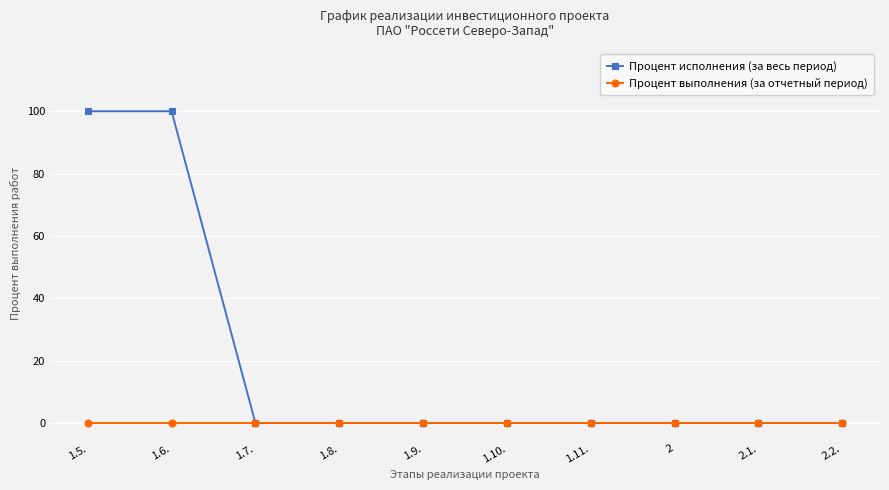

Rank the series by their average value, from highest to lowest.

Процент исполнения (за весь период), Процент выполнения (за отчетный период)